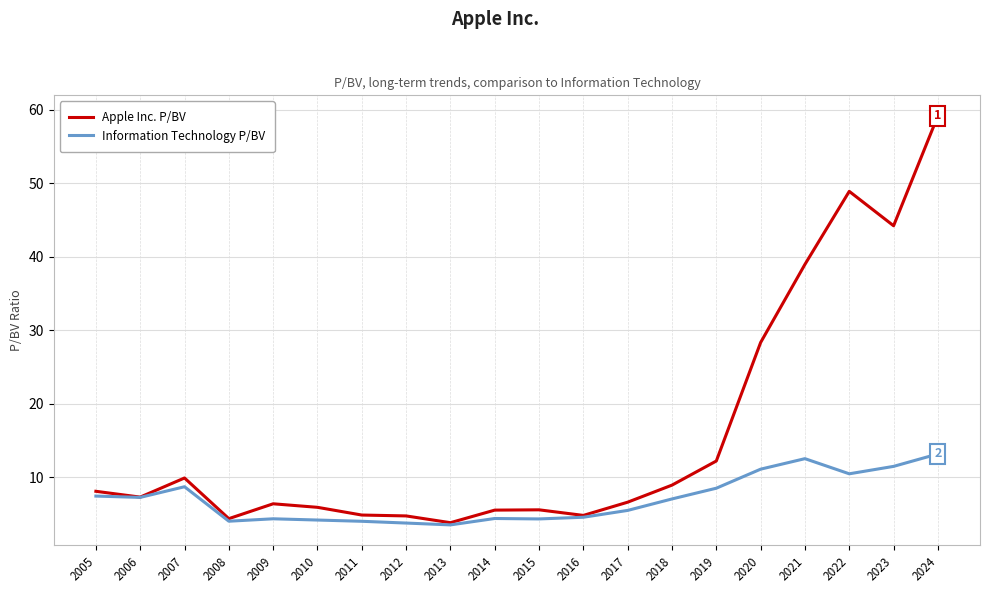

Does the chart have visible grid lines?

Yes